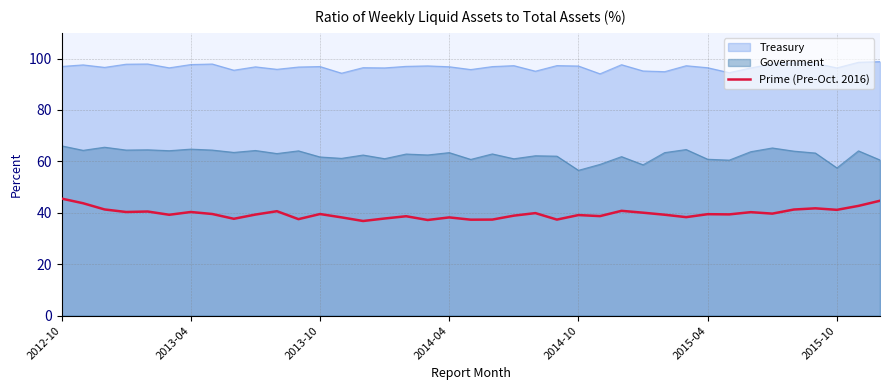

What is the difference between the maximum and minimum values in the Government series?

9.5